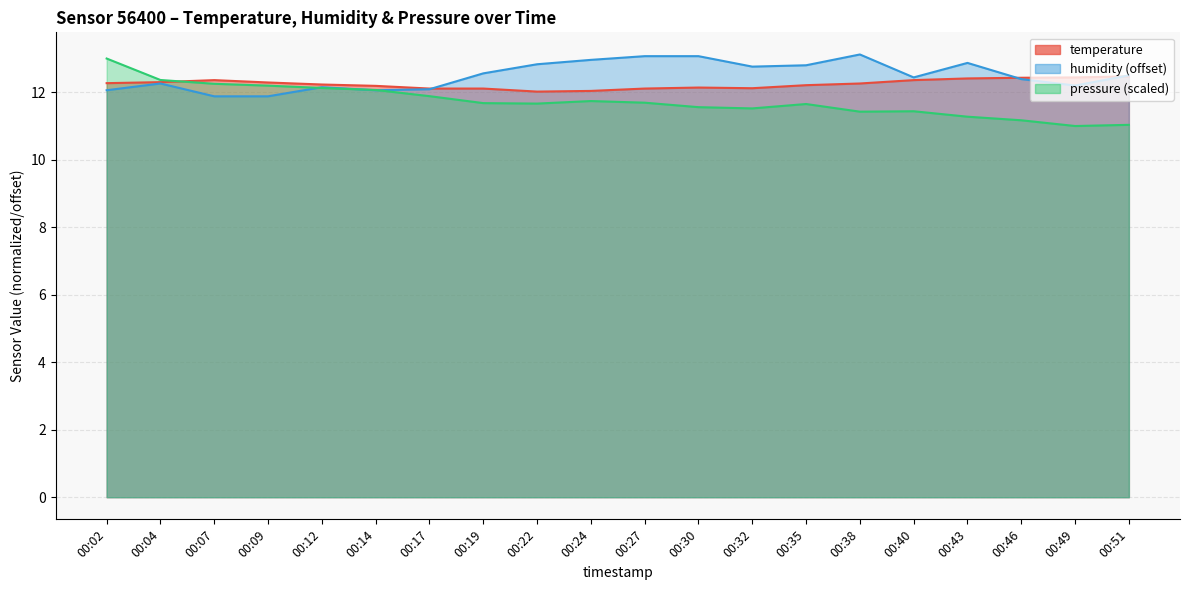

What is the difference between the maximum and second lowest values in the pressure_norm series?

2.0